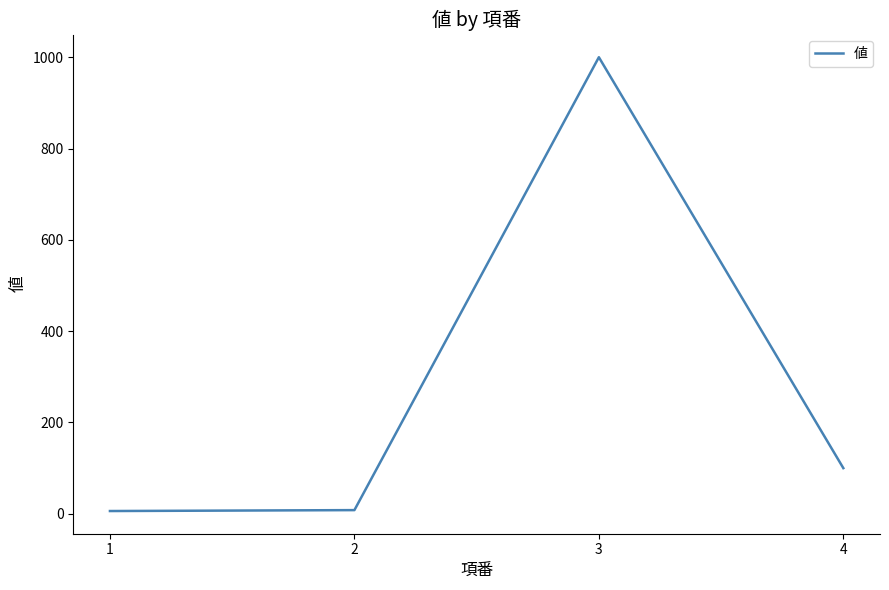

What is the difference between the maximum and minimum values?

994